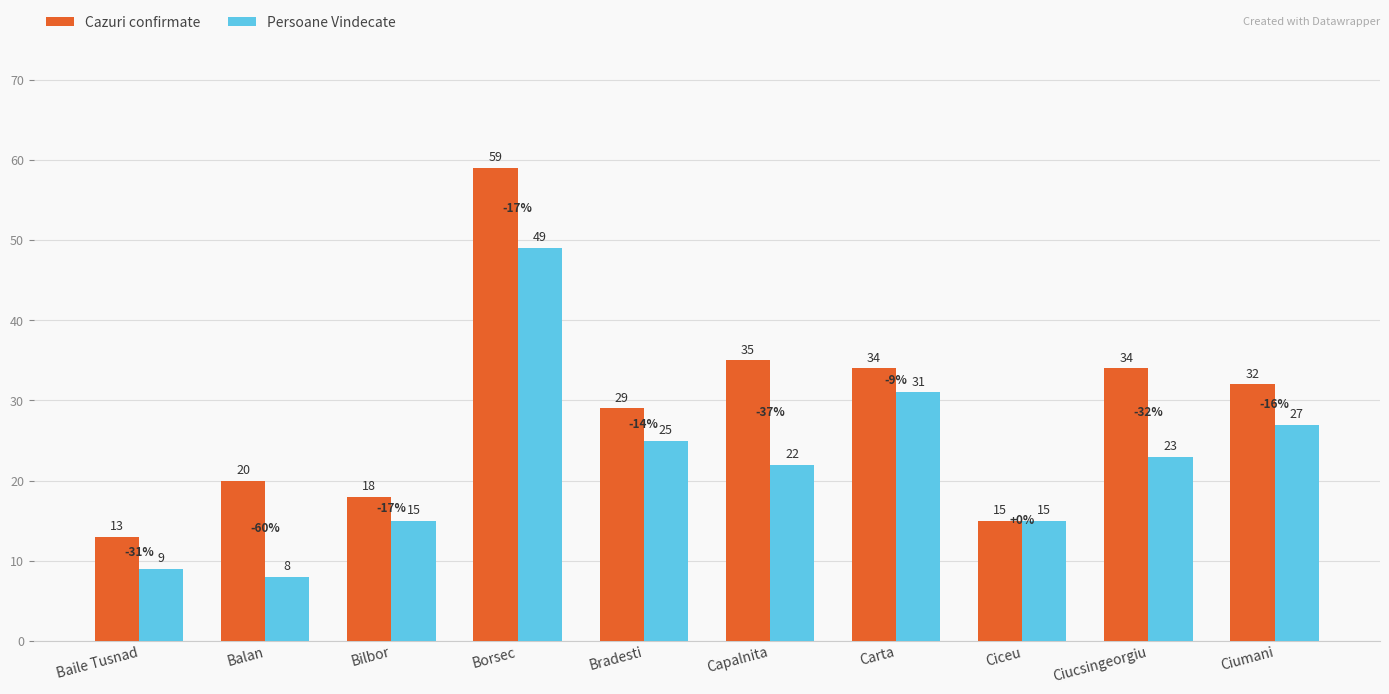

What is the label of the 8th bar from the left?

Ciceu